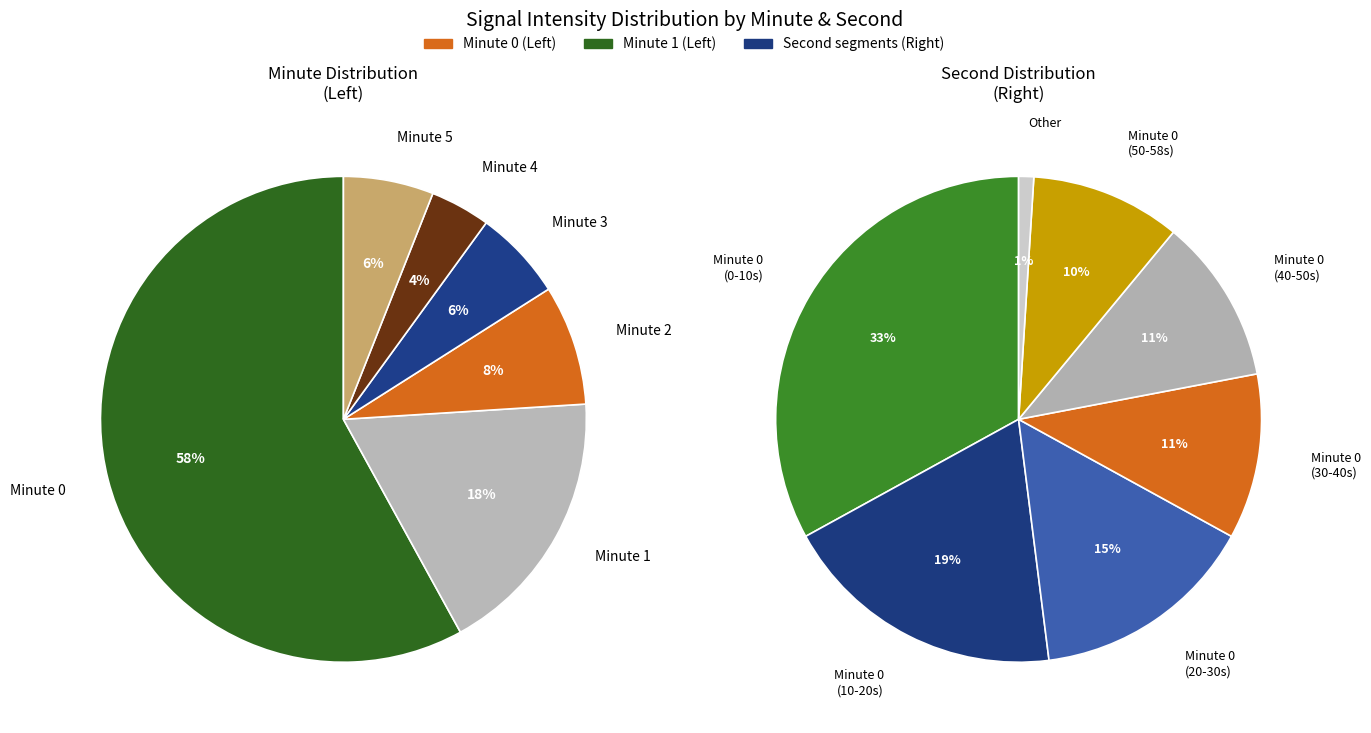

To the nearest percent, what is the average slice percentage?

17%